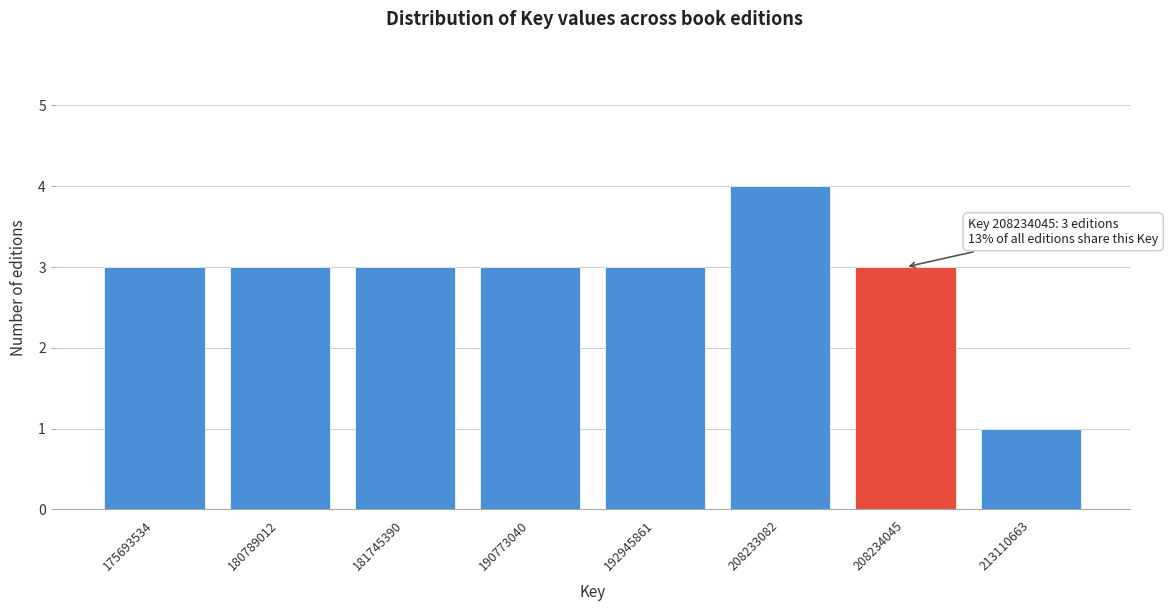

Reading left to right, transcribe all the data shown in this chart.

3	3	3	3	3	4	3	1